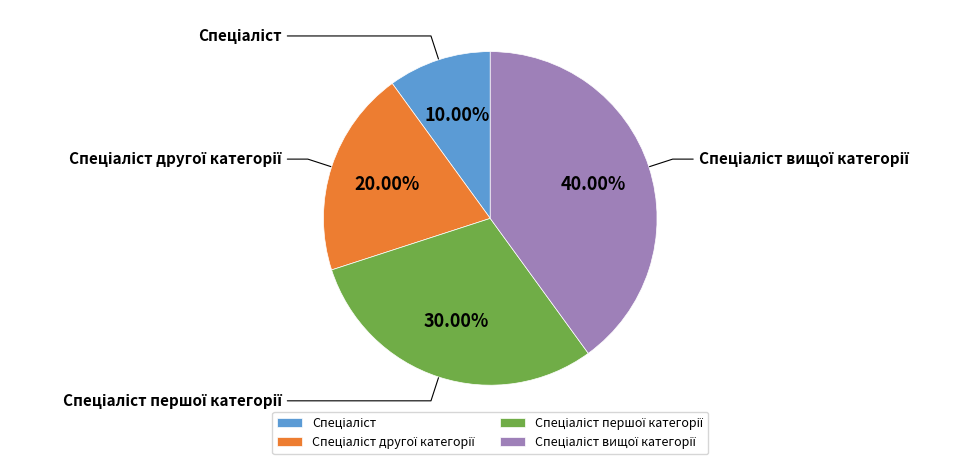

What percentage is NOT represented by Спеціаліст?

90.0%